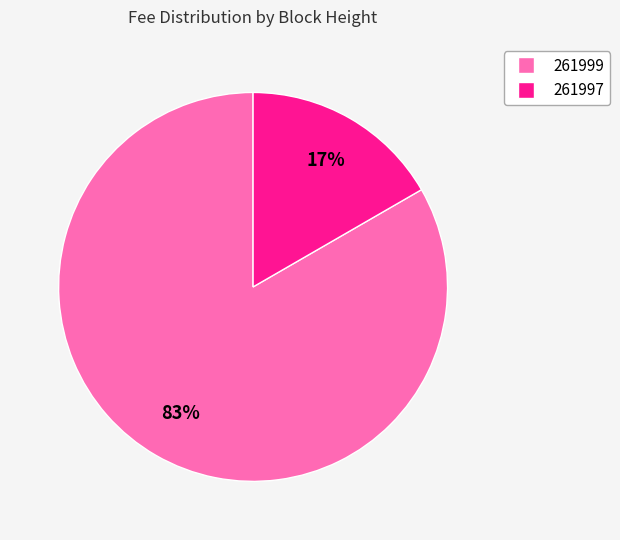

The 261997 slice represents 25% of the pie. True or false?

False